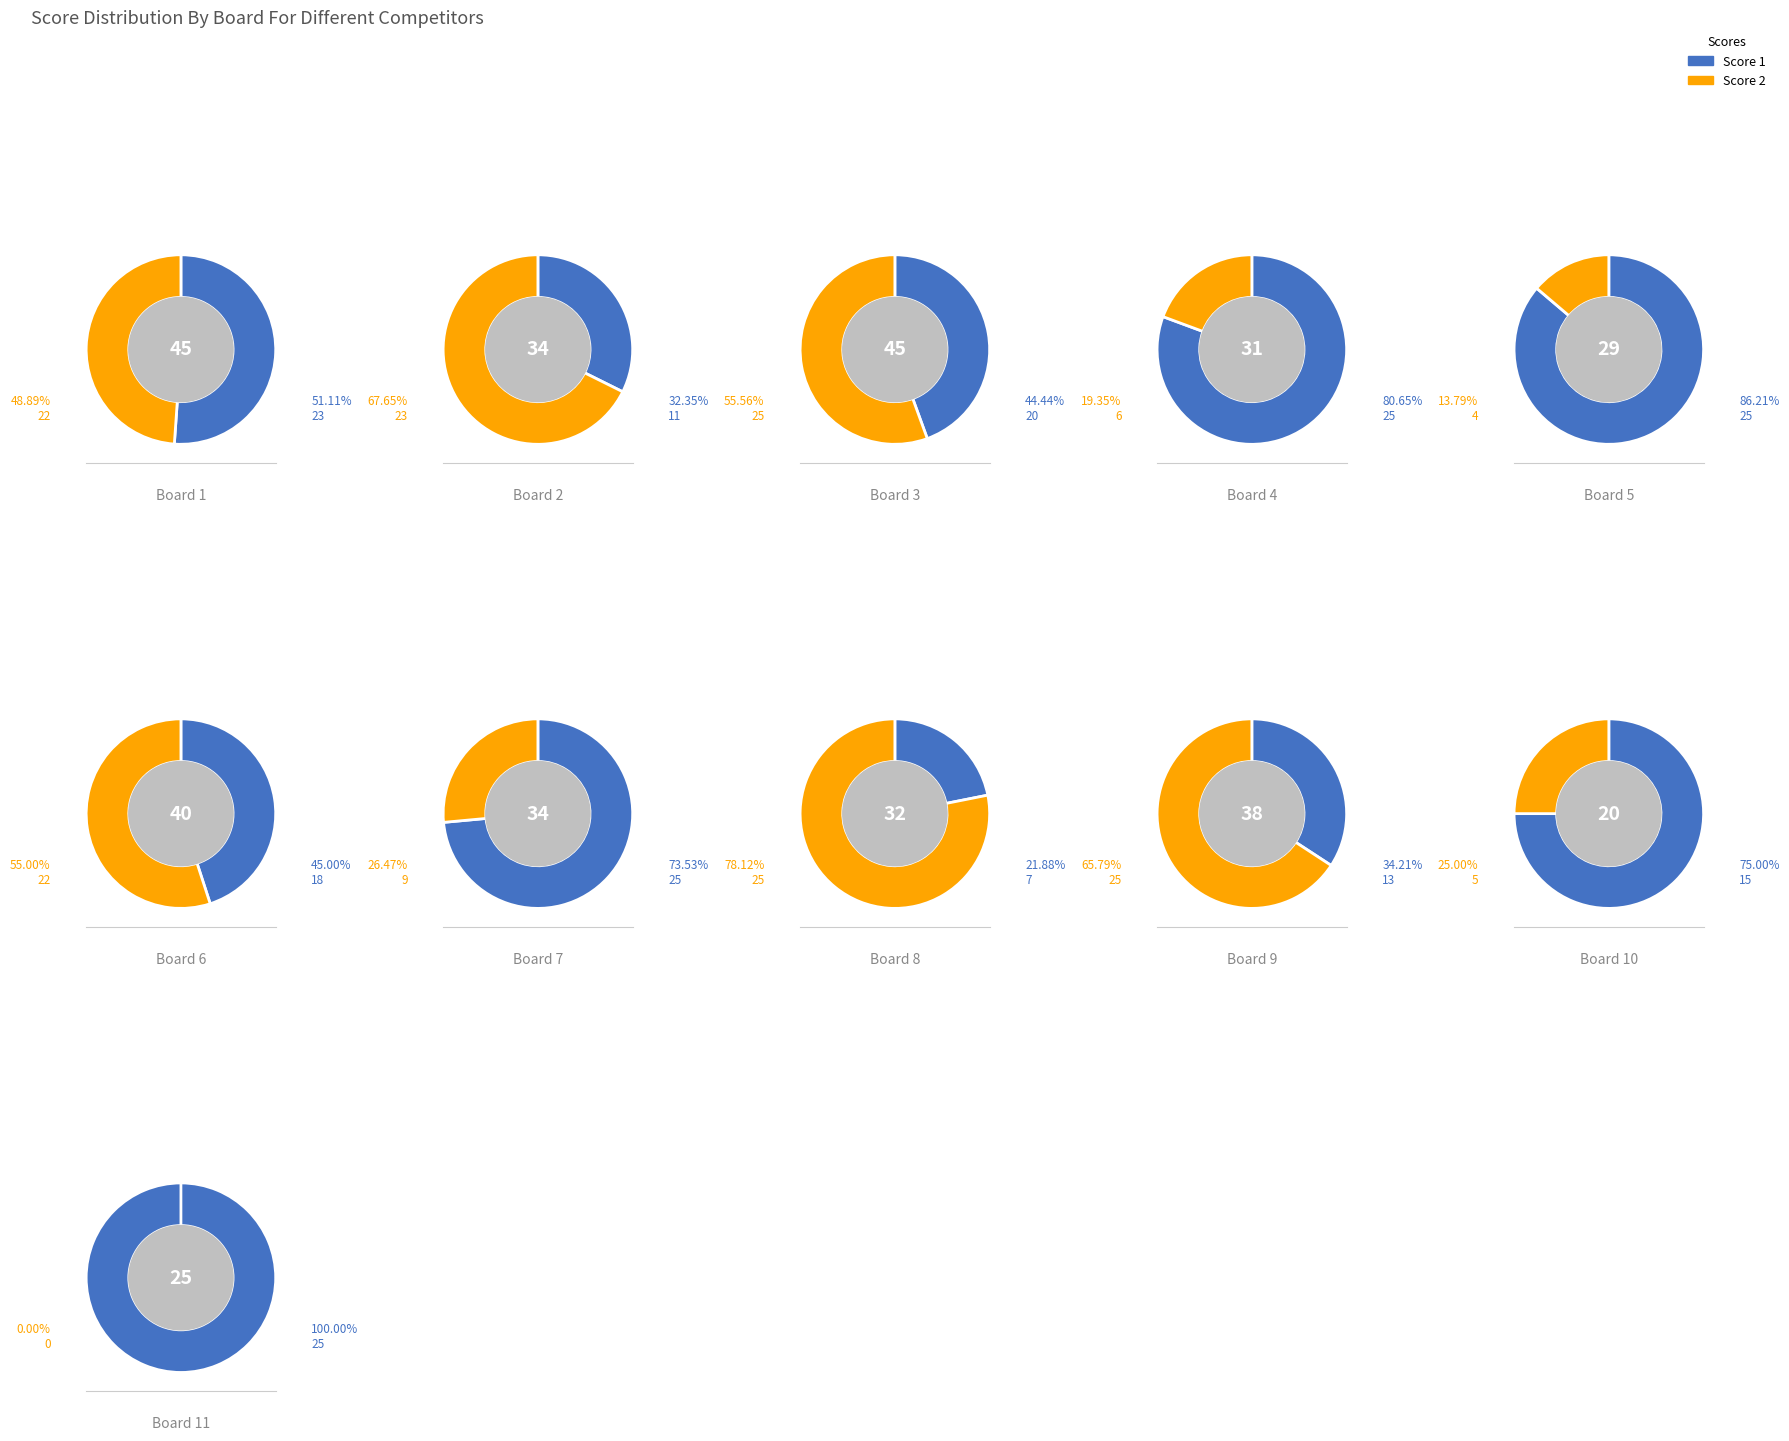

To the nearest percent, what percentage of the pie is 2?

5%